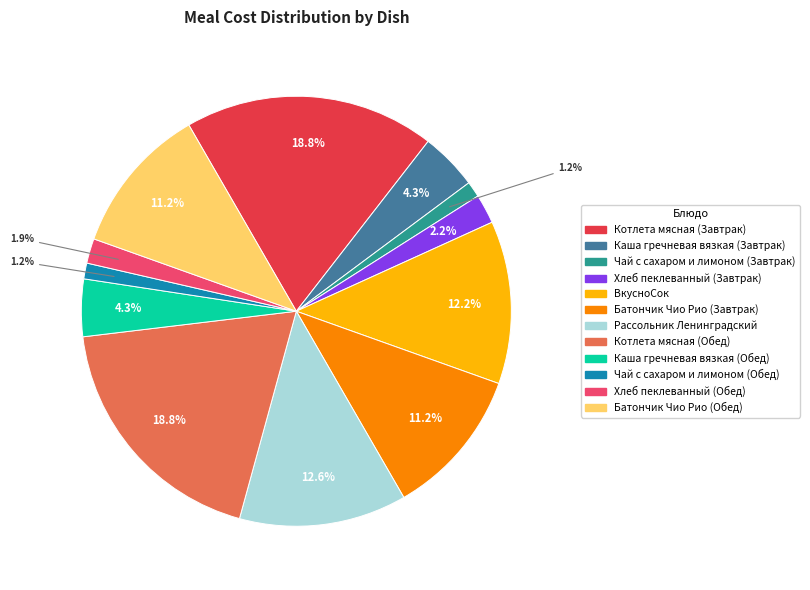

Approximately how many times larger is the value at Батончик Чио Рио (Завтрак) compared to Котлета мясная (Завтрак)?

0.6